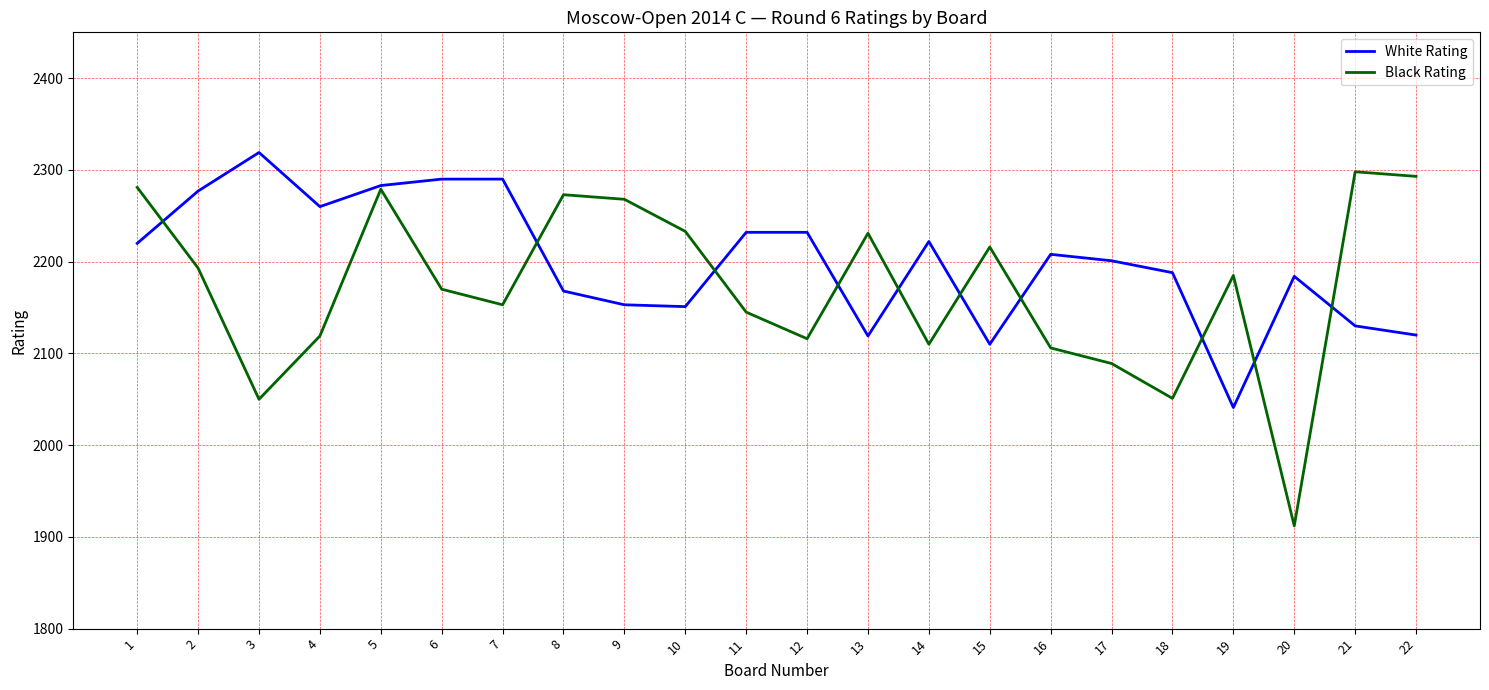

Which label corresponds to the largest value in the chart?

3